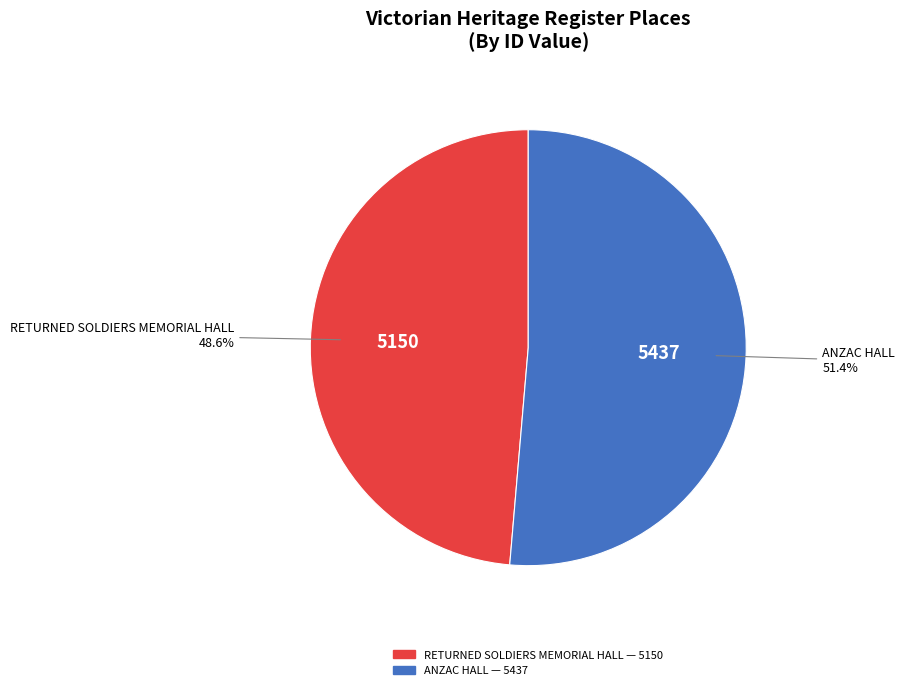

True or false: ANZAC HALL accounts for 61% of the total.

False